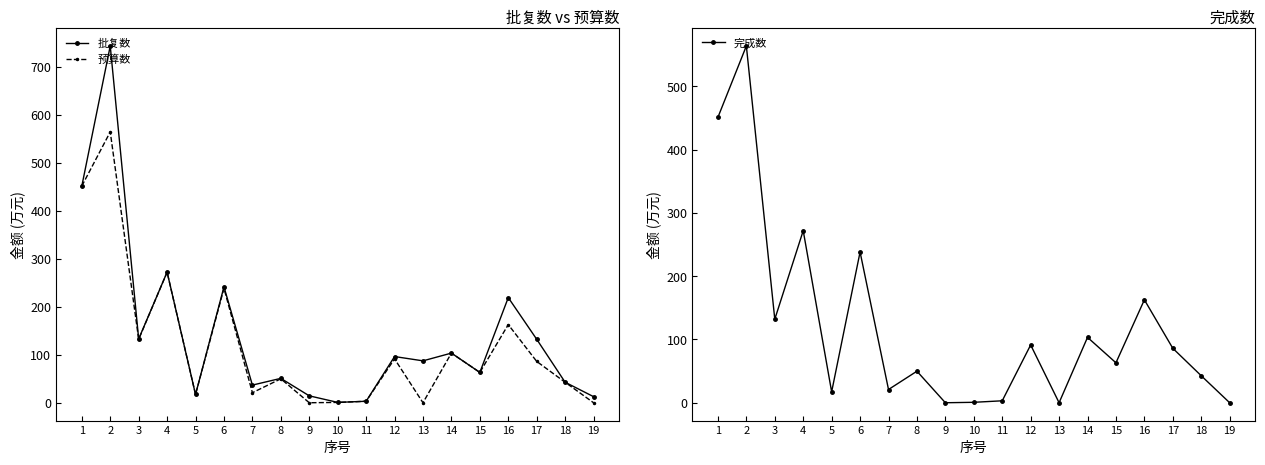

True or false: 预算数 and 完成数 cross at least once.

False